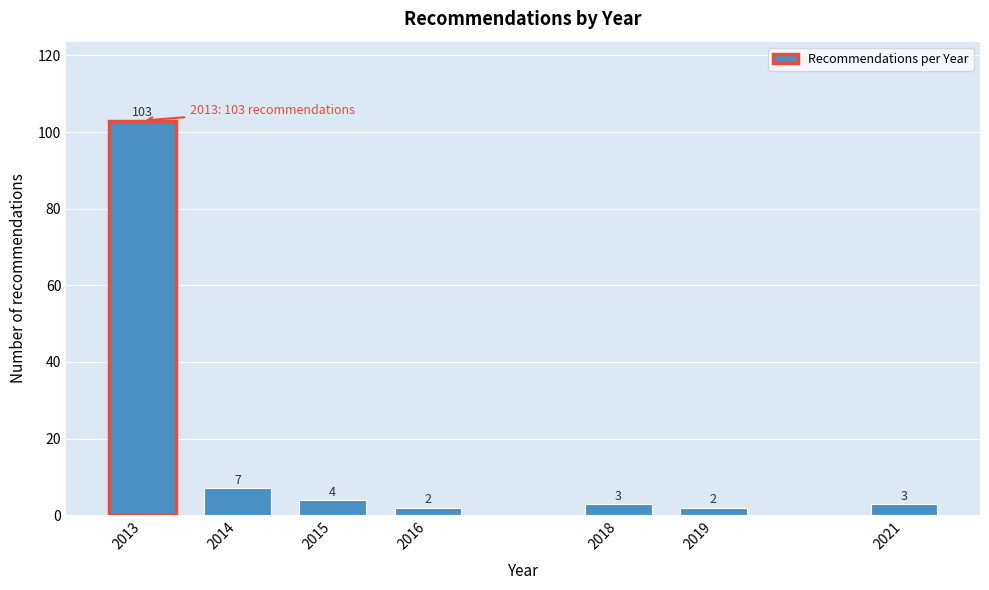

Reading left to right, what are all the values shown in this chart?

103	7	4	2	3	2	3